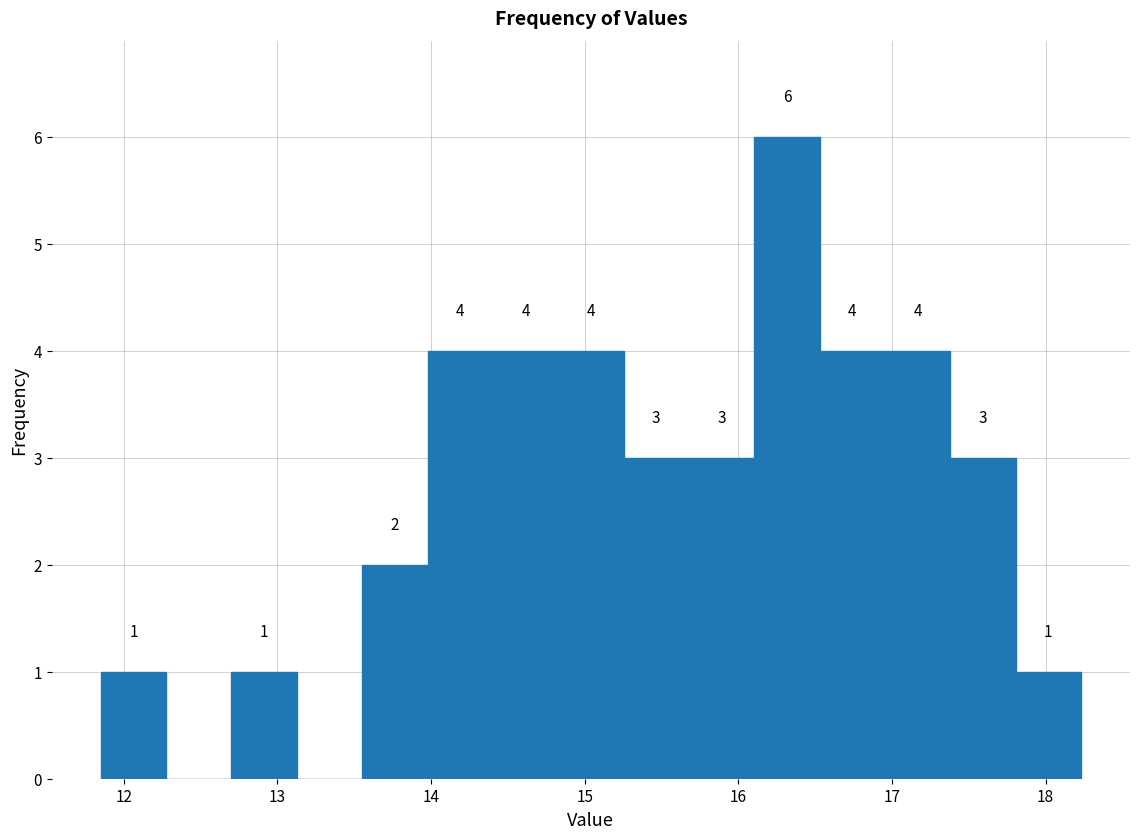

Which range on the x-axis has the tallest bar?

16.1 to 16.5